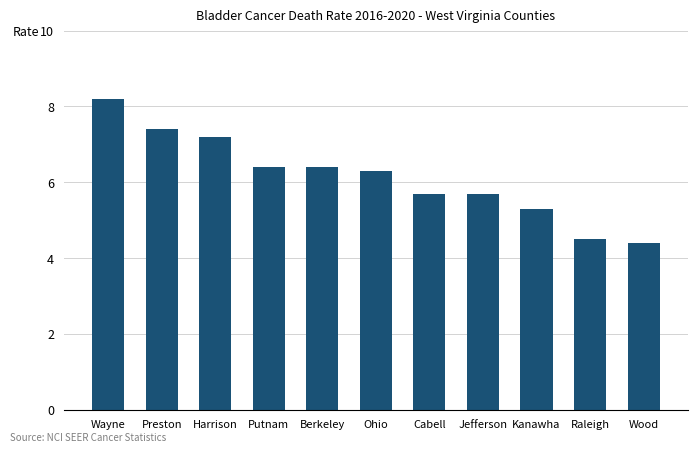

What is the greatest value displayed?

8.2